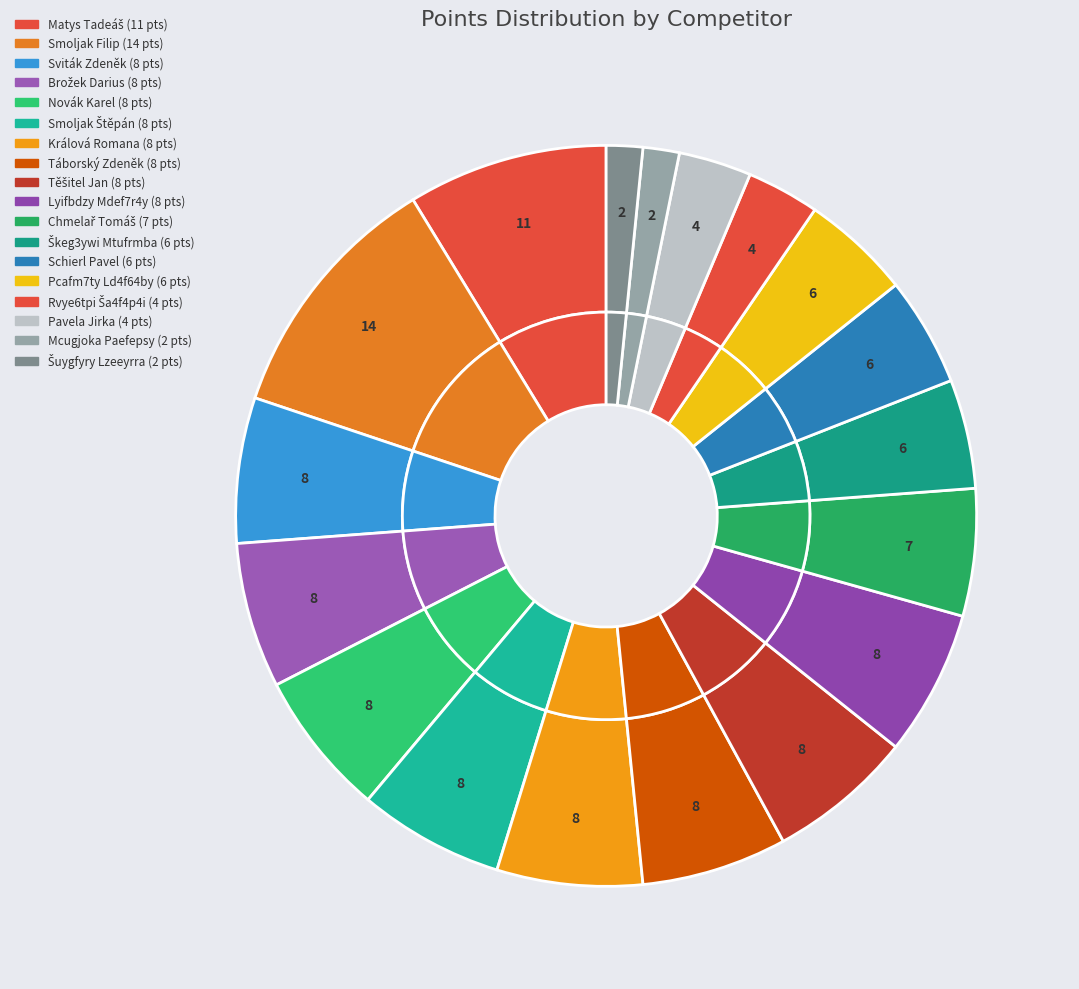

To the nearest percent, what is the difference between the largest and smallest slice percentages?

10%